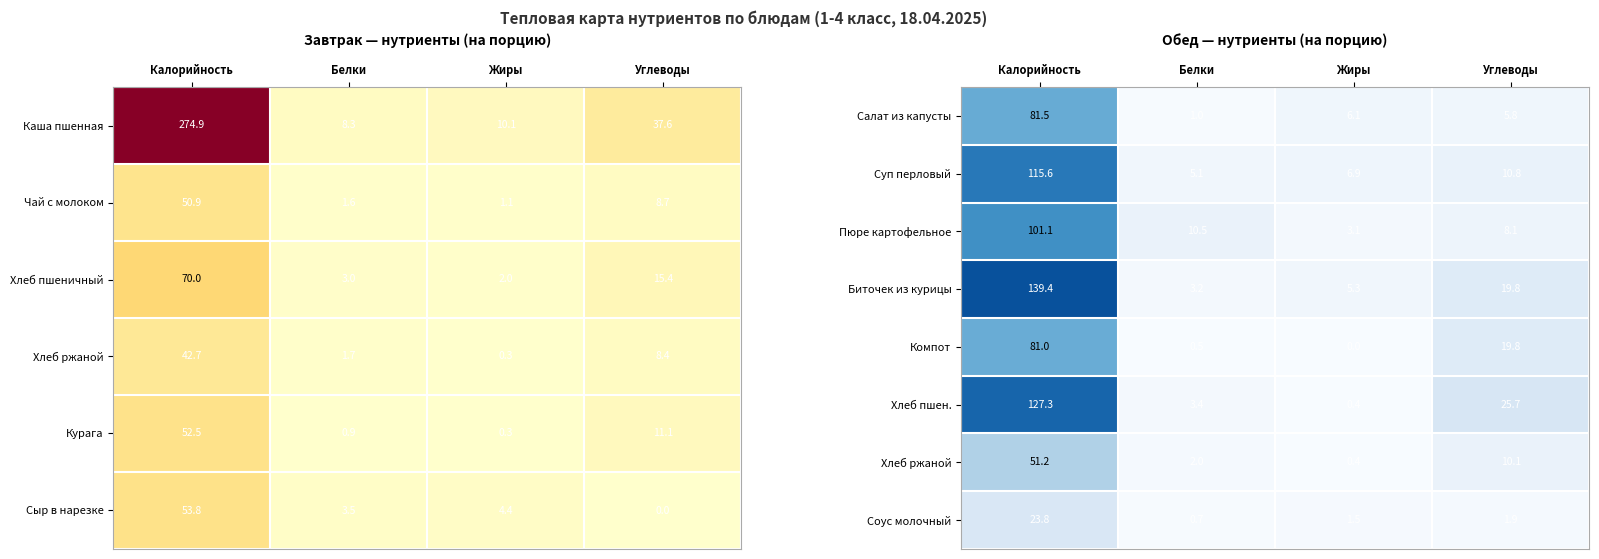

At how many categories does at least one series exceed 17?

2